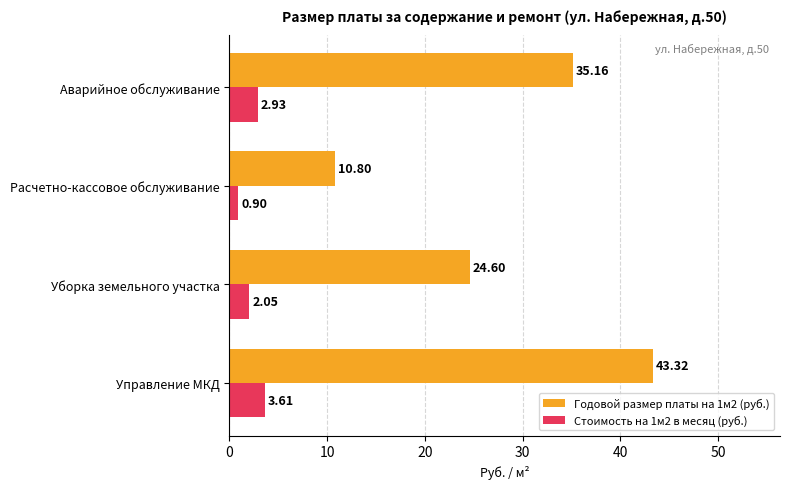

Which label corresponds to the smallest value in the chart?

Расчетно-кассовое обслуживание